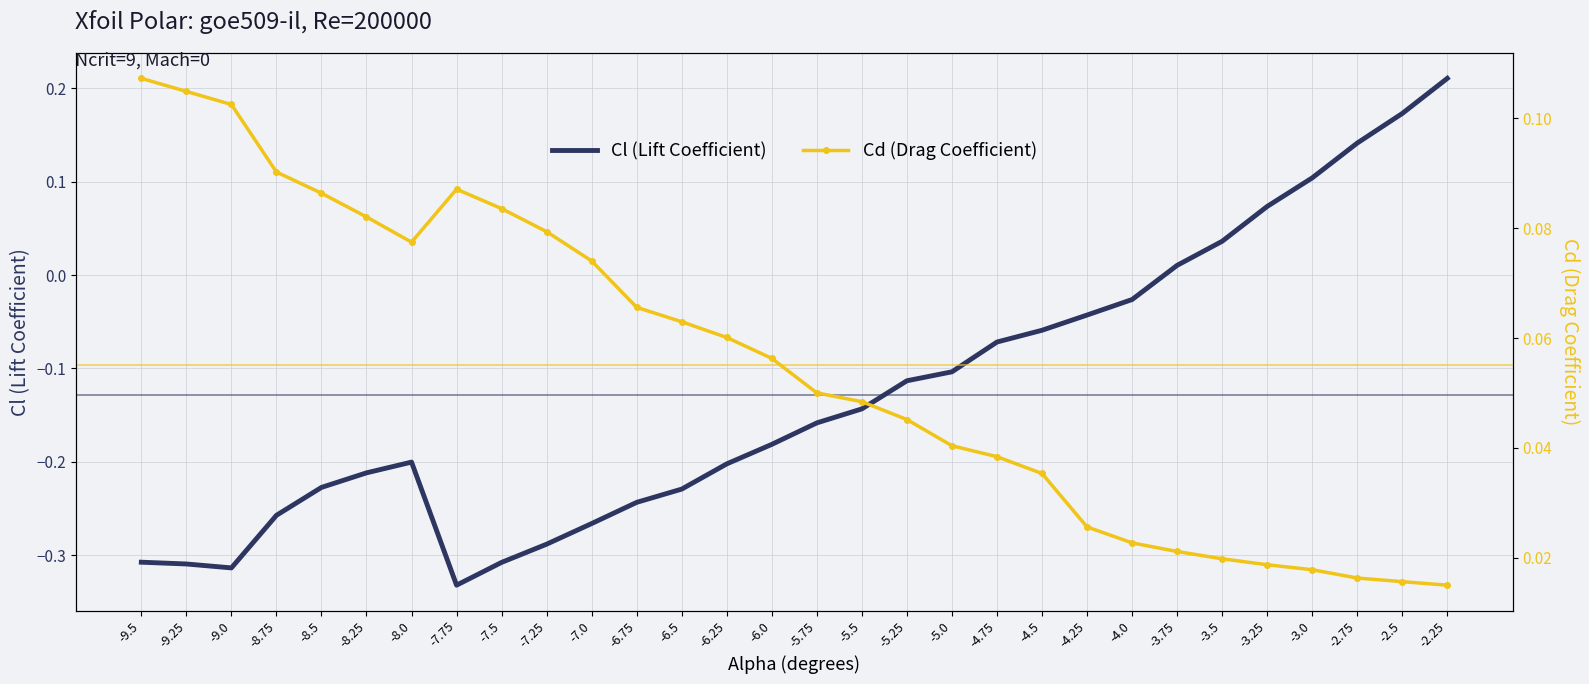

What is the minimum value shown in the chart?

-0.3